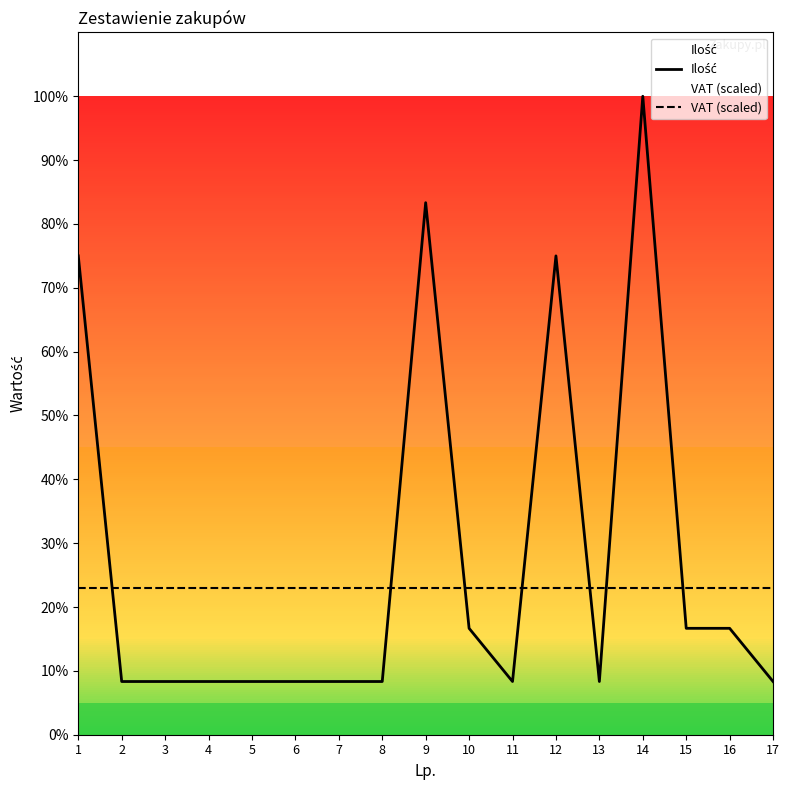

What is the total value across all series at 12?

11.8